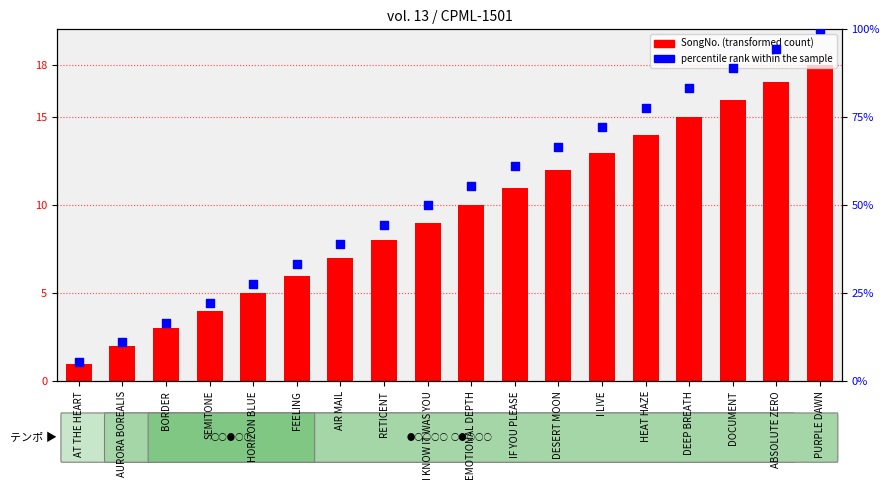

Which series reaches the maximum Y coordinate?

percentile rank within the sample